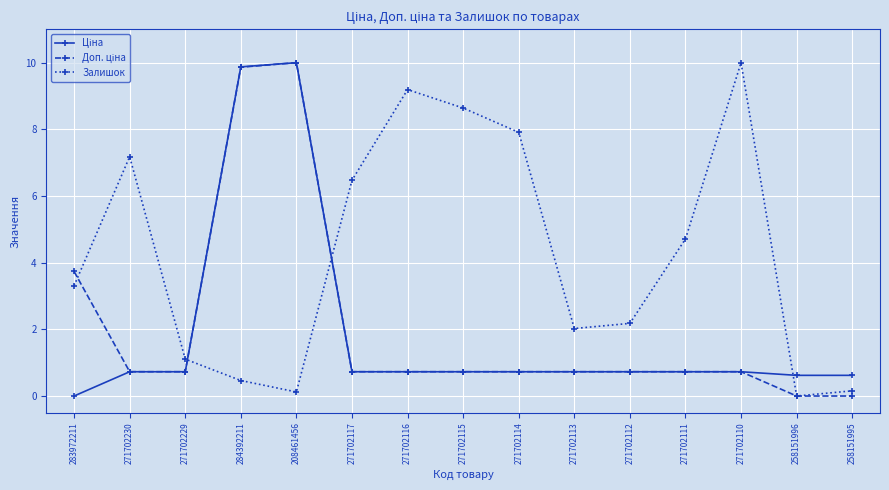

Which category has the highest value in the Залишок series?

271702110